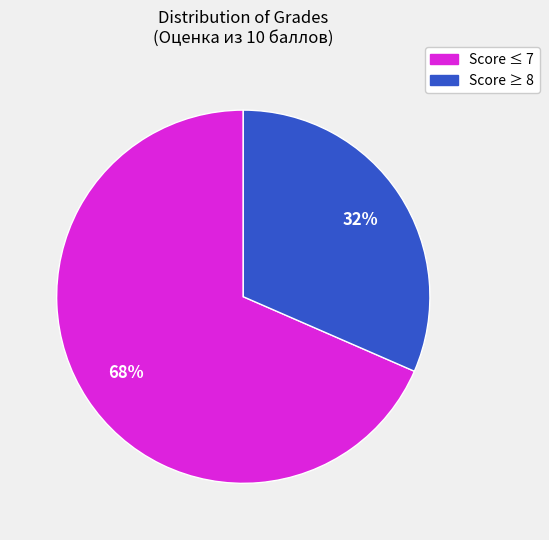

Is there any slice that represents more than half of the pie?

Yes